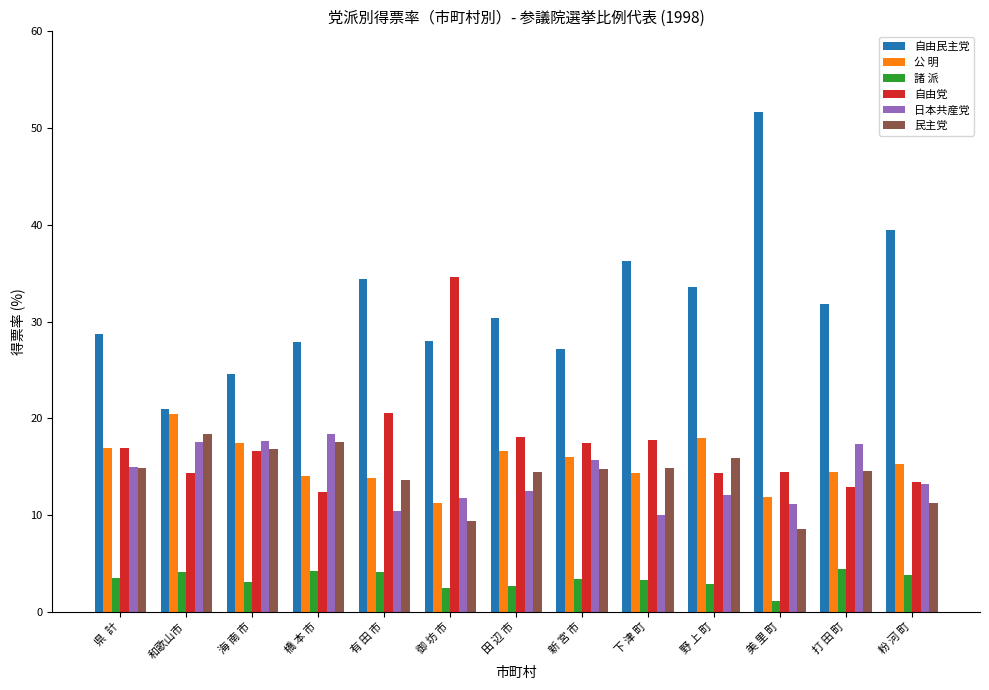

What is the sum of the 日本共産党 values at 有 田 市 and 橋 本 市?

28.8